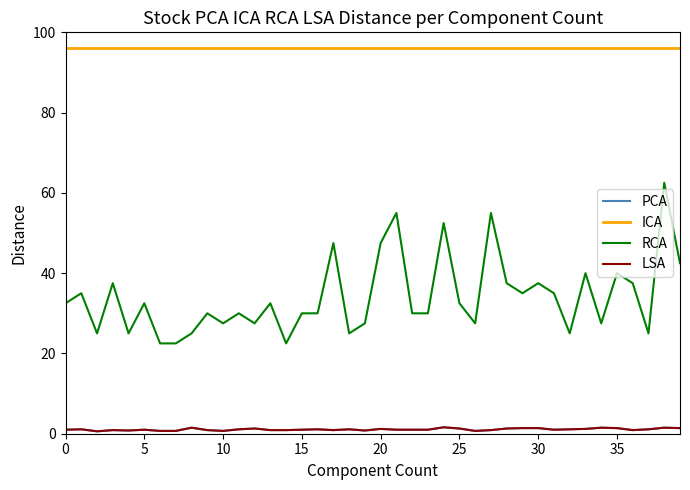

True or false: ICA and PCA cross at least once.

False